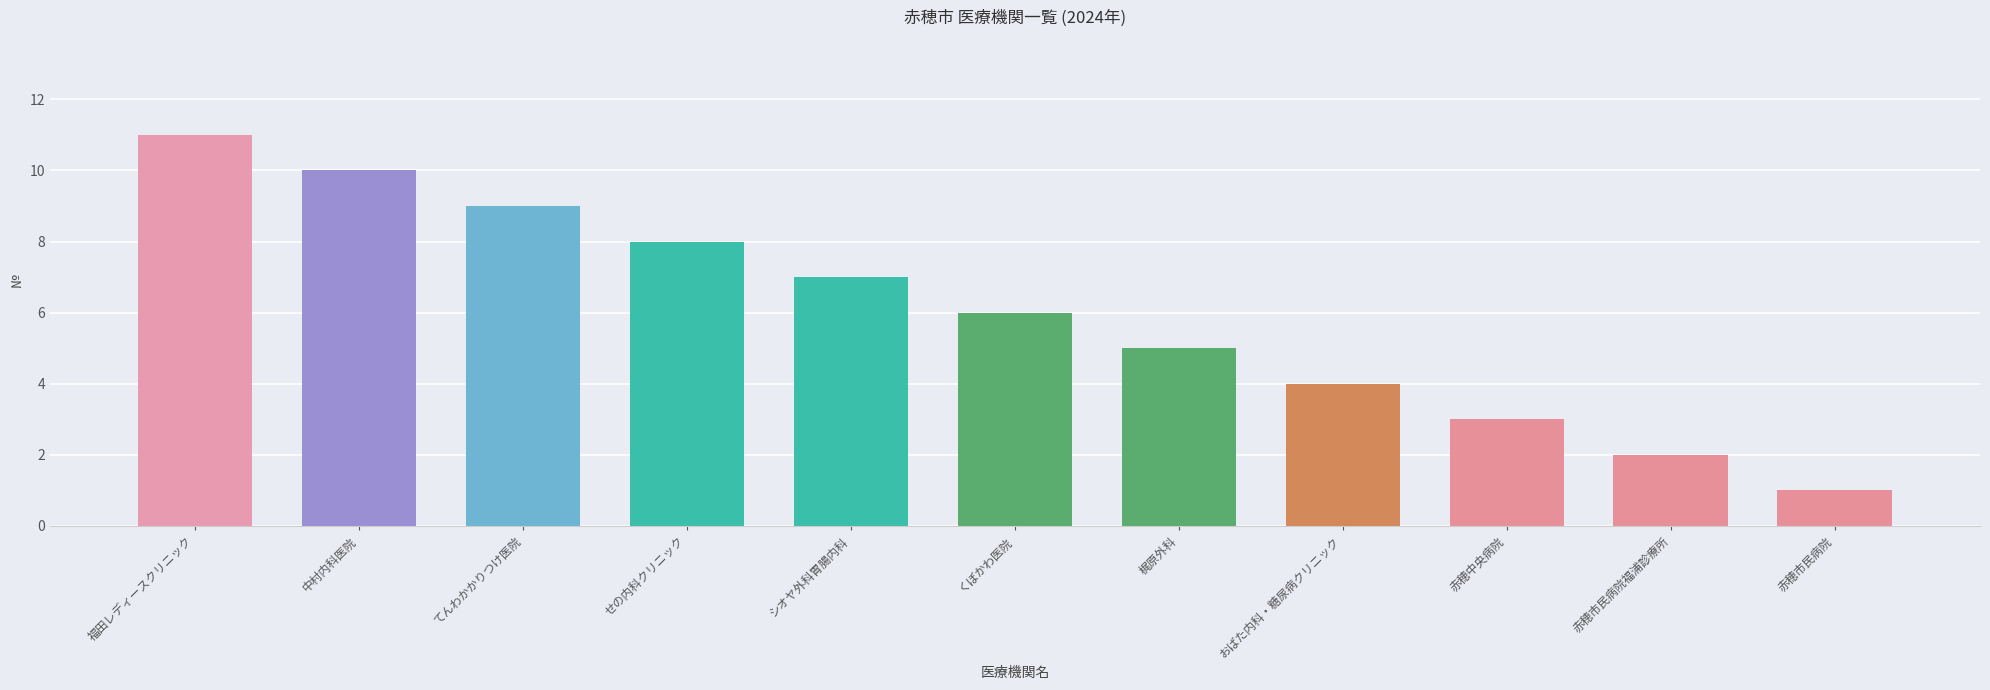

What is the minimum value shown in the chart?

1